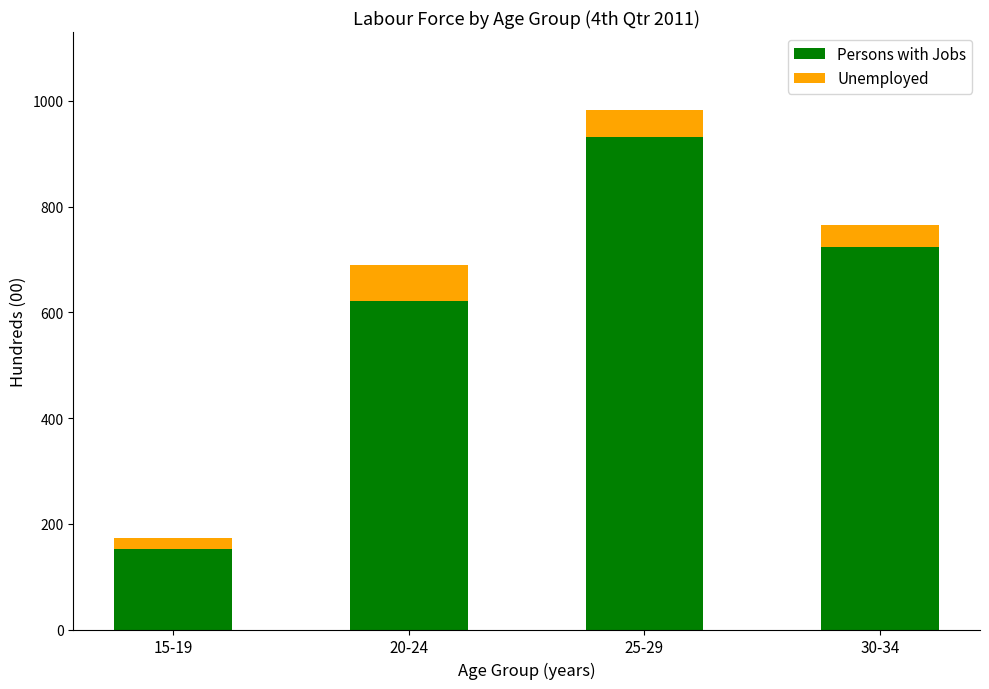

Reading right to left, transcribe the values for Persons with Jobs.

723	932	622	153